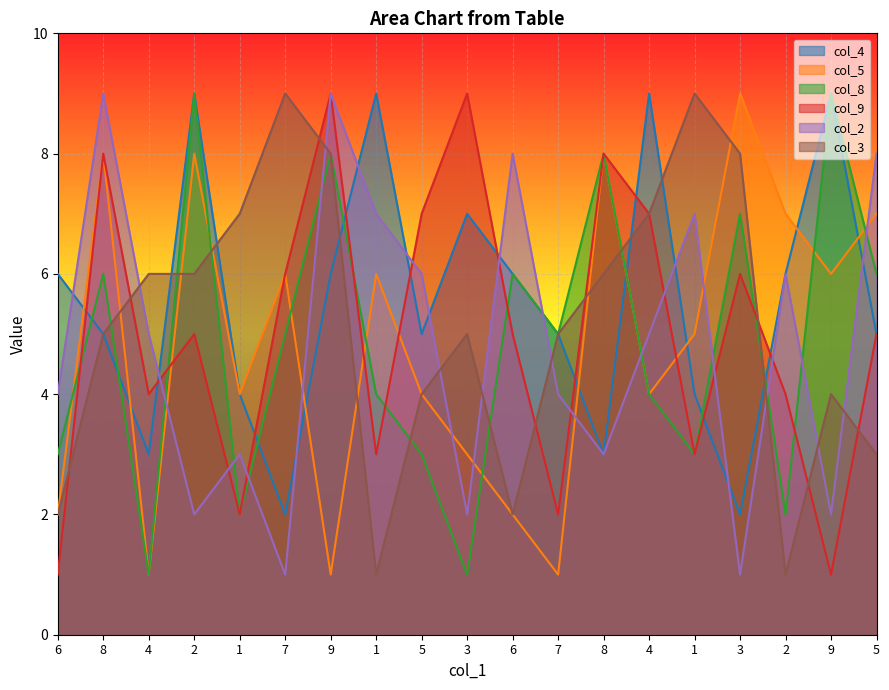

Reading left to right, what are all the values shown in this chart?

col_4: 6=6	8=5	4=3	2=9	1=4	7=2	9=6	1=9	5=5	3=7	6=6	7=5	8=3	4=9	1=4	3=2	2=6	9=9	5=5
col_5: 6=2	8=8	4=1	2=8	1=4	7=6	9=1	1=6	5=4	3=3	6=2	7=1	8=8	4=4	1=5	3=9	2=7	9=6	5=7
col_8: 6=3	8=6	4=1	2=9	1=2	7=5	9=8	1=4	5=3	3=1	6=6	7=5	8=8	4=4	1=3	3=7	2=2	9=9	5=6
col_9: 6=1	8=8	4=4	2=5	1=2	7=6	9=9	1=3	5=7	3=9	6=5	7=2	8=8	4=7	1=3	3=6	2=4	9=1	5=5
col_2: 6=4	8=9	4=5	2=2	1=3	7=1	9=9	1=7	5=6	3=2	6=8	7=4	8=3	4=5	1=7	3=1	2=6	9=2	5=8
col_3: 6=2	8=5	4=6	2=6	1=7	7=9	9=8	1=1	5=4	3=5	6=2	7=5	8=6	4=7	1=9	3=8	2=1	9=4	5=3